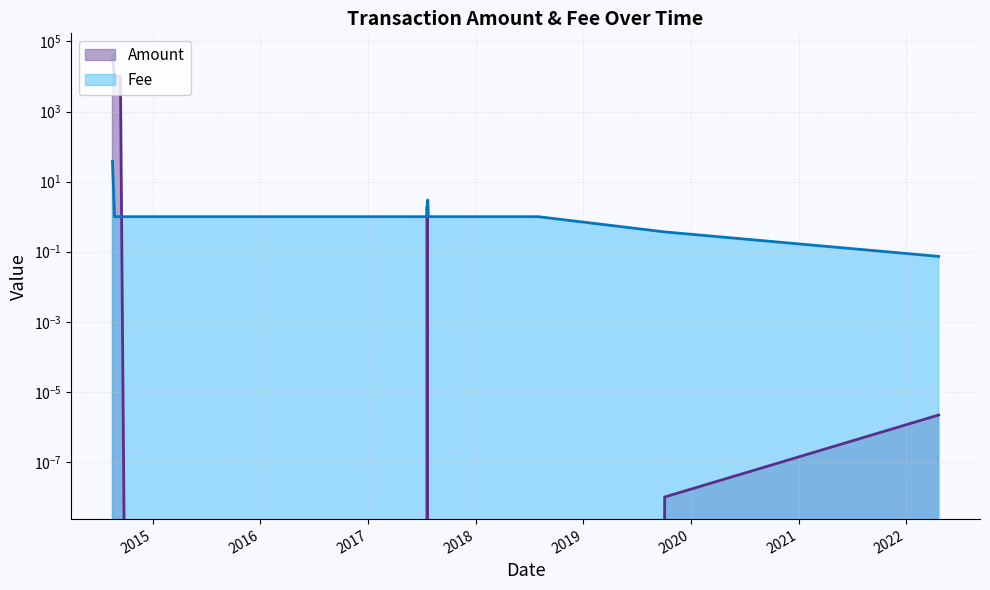

What is the difference between the second highest and minimum values in the Amount series?

10000.0